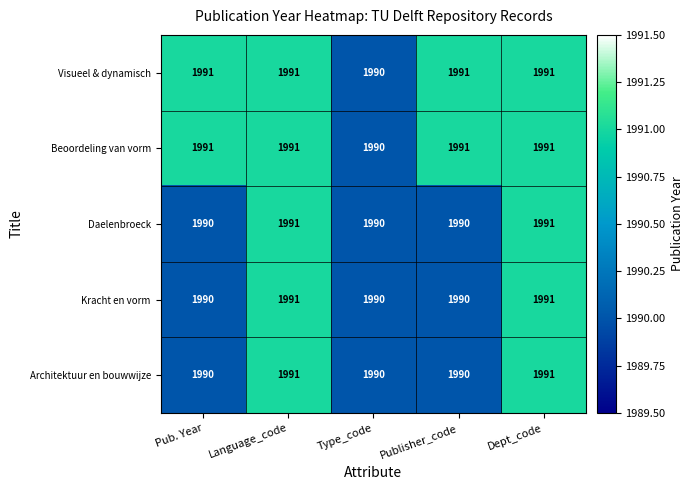

What is the total value across all series at Language_code?

9955